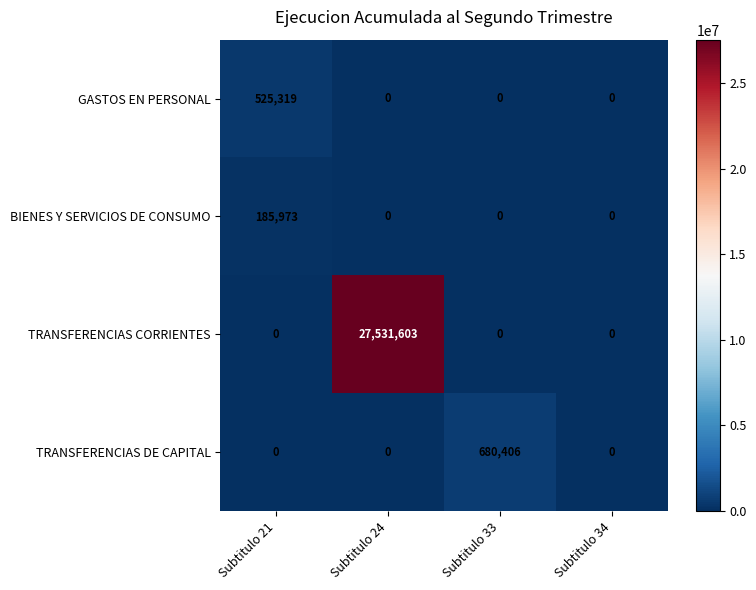

What is the spread (max minus min) of values at Subtitulo 24?

27531603